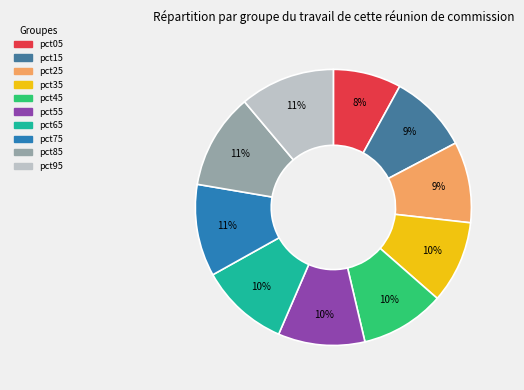

Does pct25 account for over 50% of the chart?

No